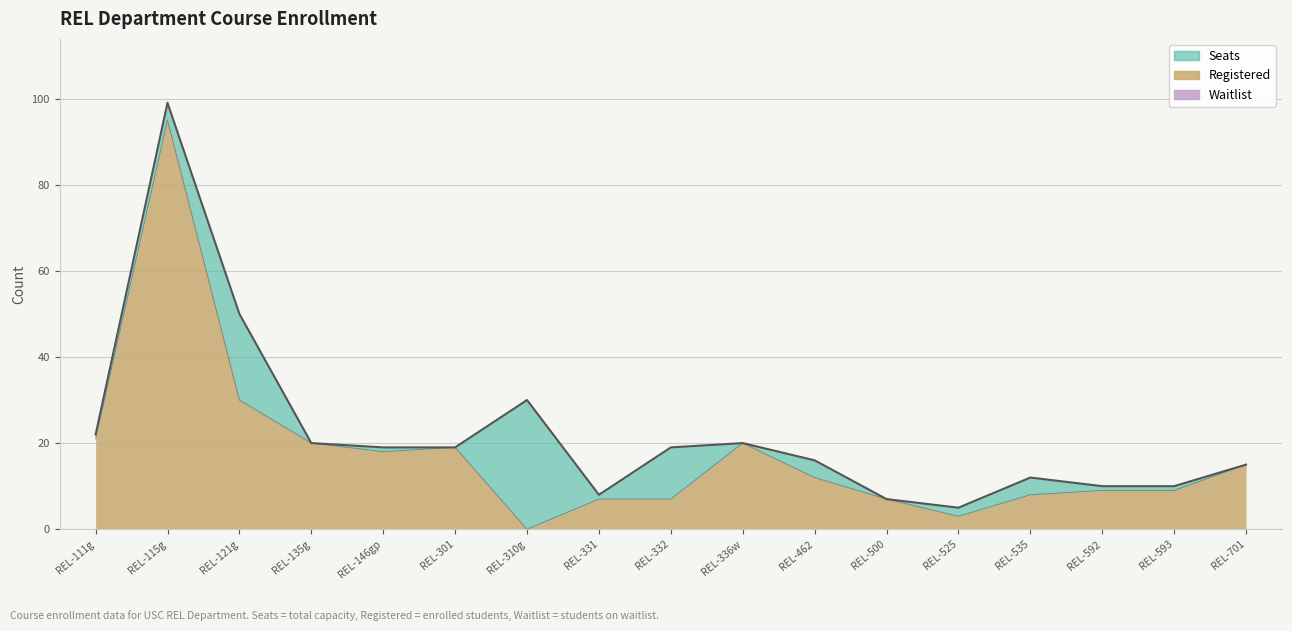

In Seats, how many points are higher than both neighbors (excluding endpoints)?

4